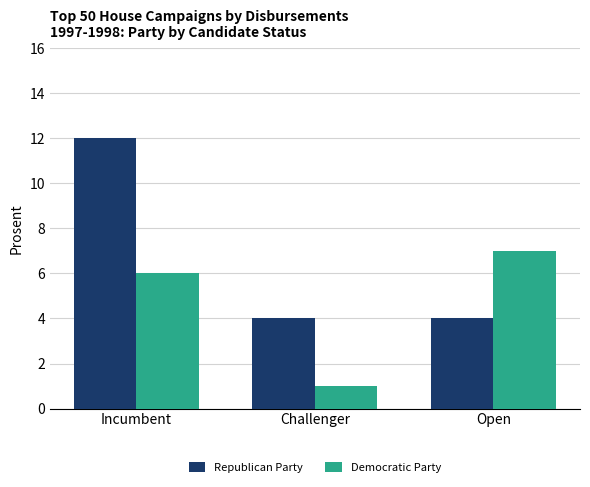

Rank the categories by Democratic Party value from lowest to highest.

Challenger, Incumbent, Open